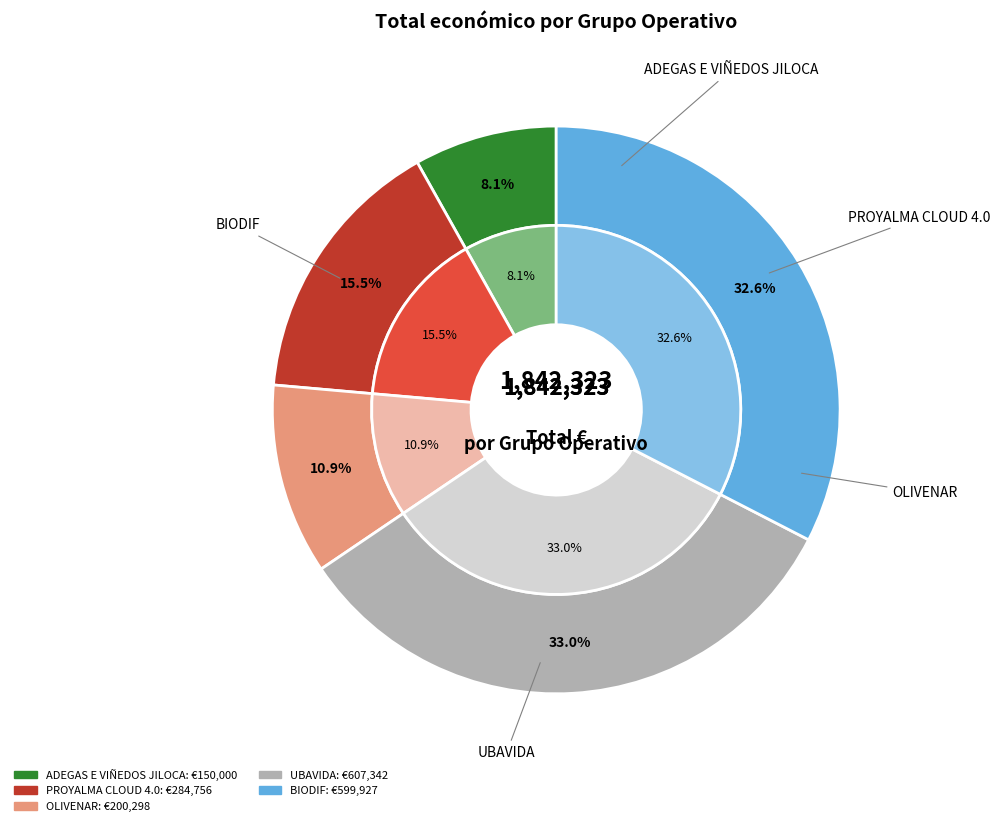

How much of the chart is everything except PROYALMA CLOUD 4.0?

84.5%